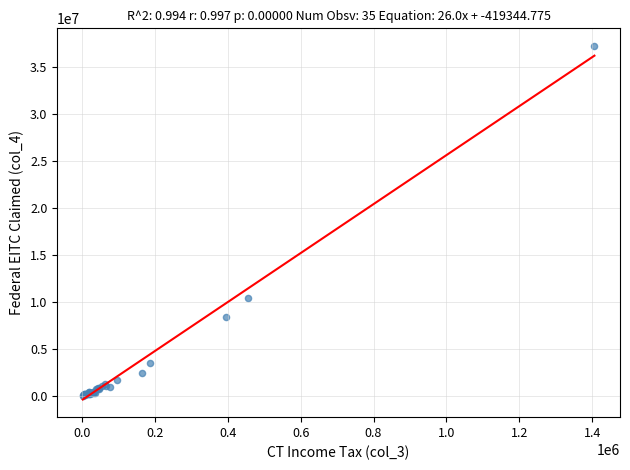

What Y value in the scatter plot is closest to 18634939?

10479358